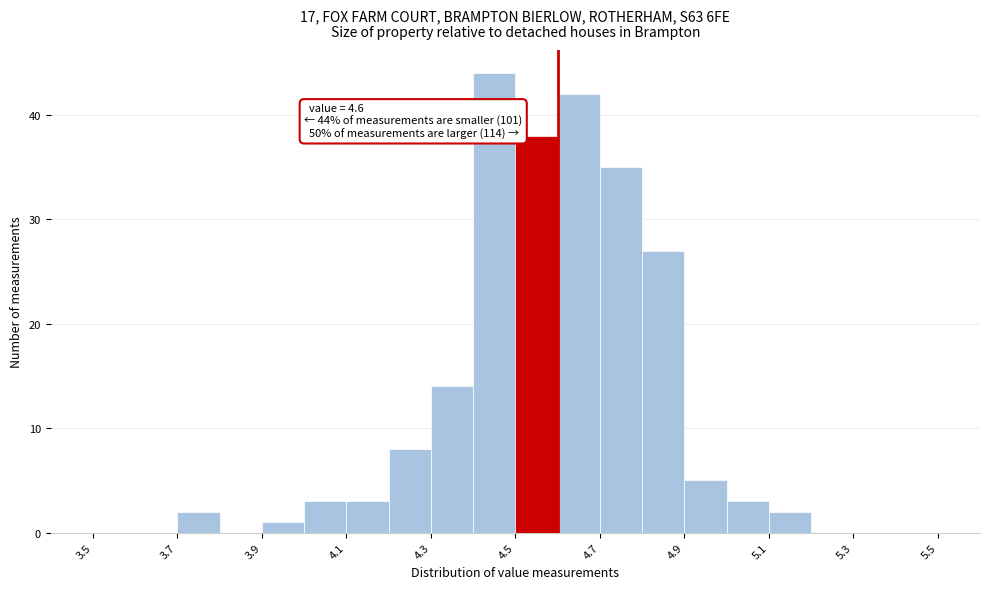

Which range on the x-axis has the tallest bar?

4.4 to 4.5